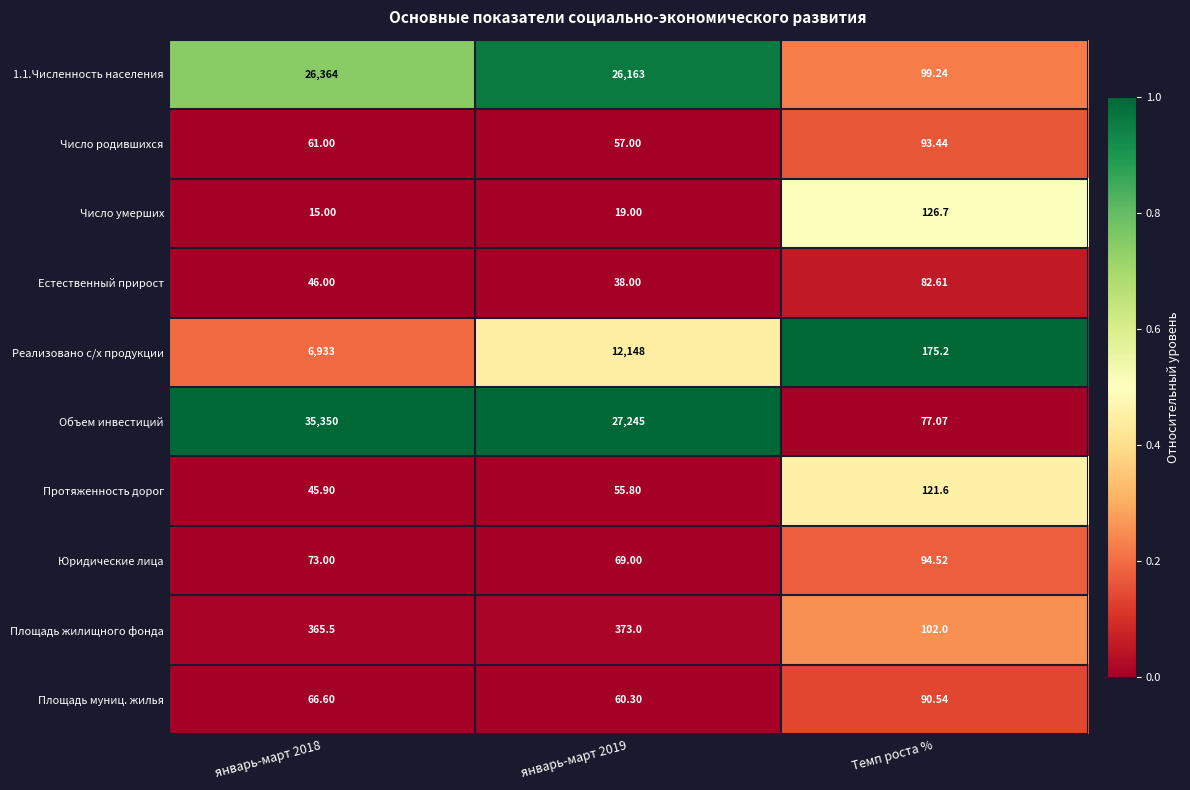

How many data points does each series have?

3